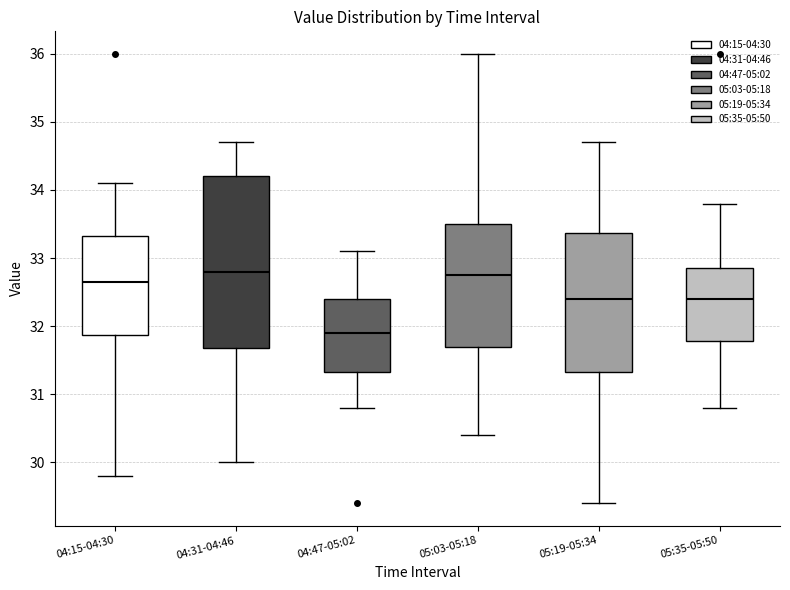

Reading left to right, read every box against the y-axis: the position of its median line, the range the box covers, and the ends of its whiskers. The values are not printed on the chart, so give them approximately, as read against the axis.

04:15-04:30: median 32.7, box 31.9 to 33.3, whiskers 29.8 to 34.1
04:31-04:46: median 32.8, box 31.7 to 34.2, whiskers 30.0 to 34.7
04:47-05:02: median 31.9, box 31.3 to 32.4, whiskers 30.8 to 33.1
05:03-05:18: median 32.8, box 31.7 to 33.5, whiskers 30.4 to 36.0
05:19-05:34: median 32.4, box 31.3 to 33.4, whiskers 29.4 to 34.7
05:35-05:50: median 32.4, box 31.8 to 32.9, whiskers 30.8 to 33.8